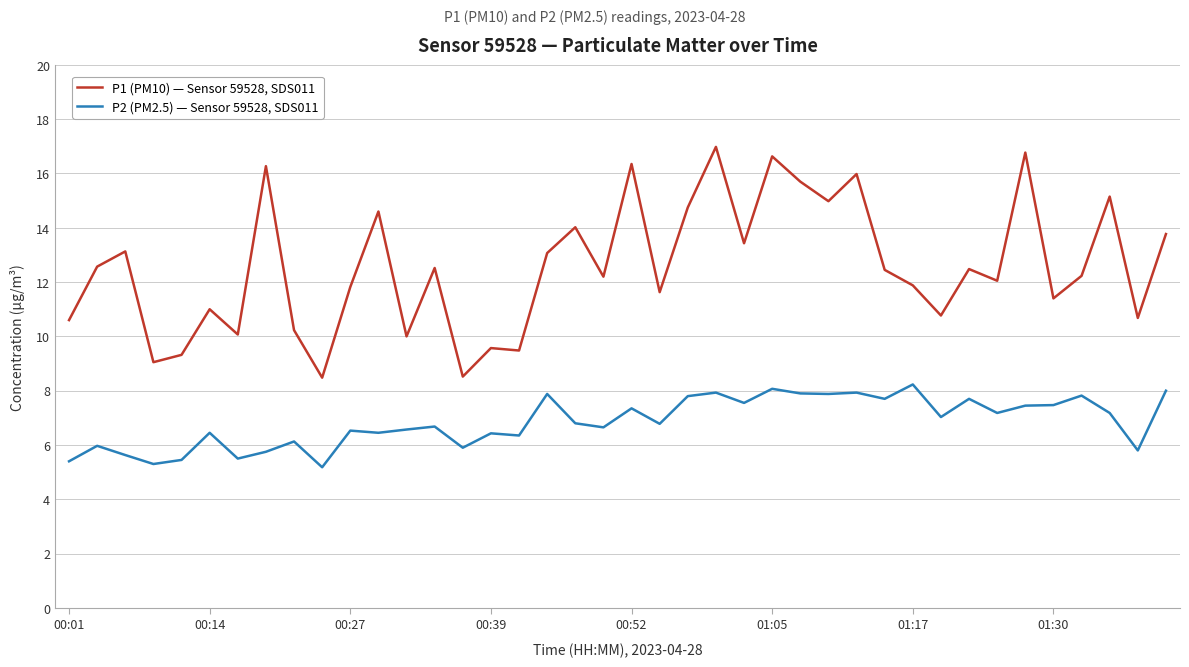

Which series has the largest total across all categories?

P1 (PM10) — Sensor 59528, SDS011